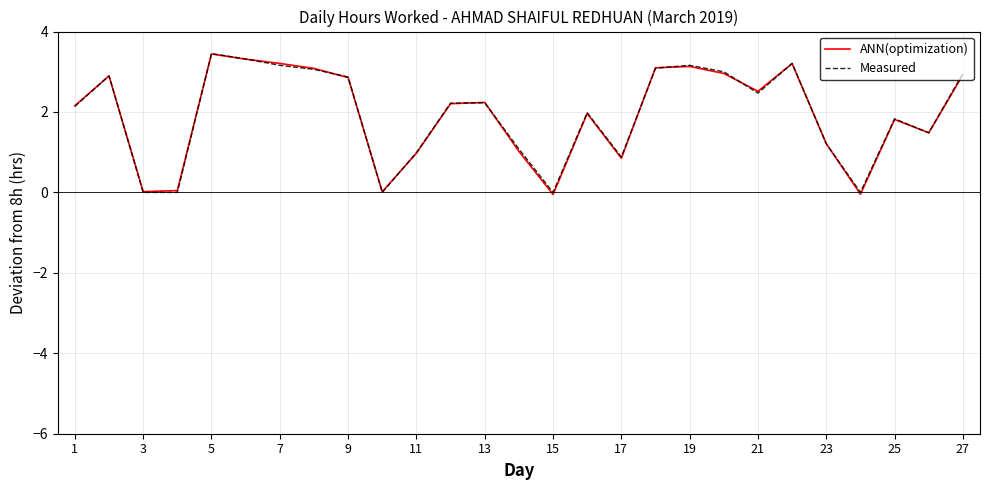

How many distinct data groups are displayed?

2